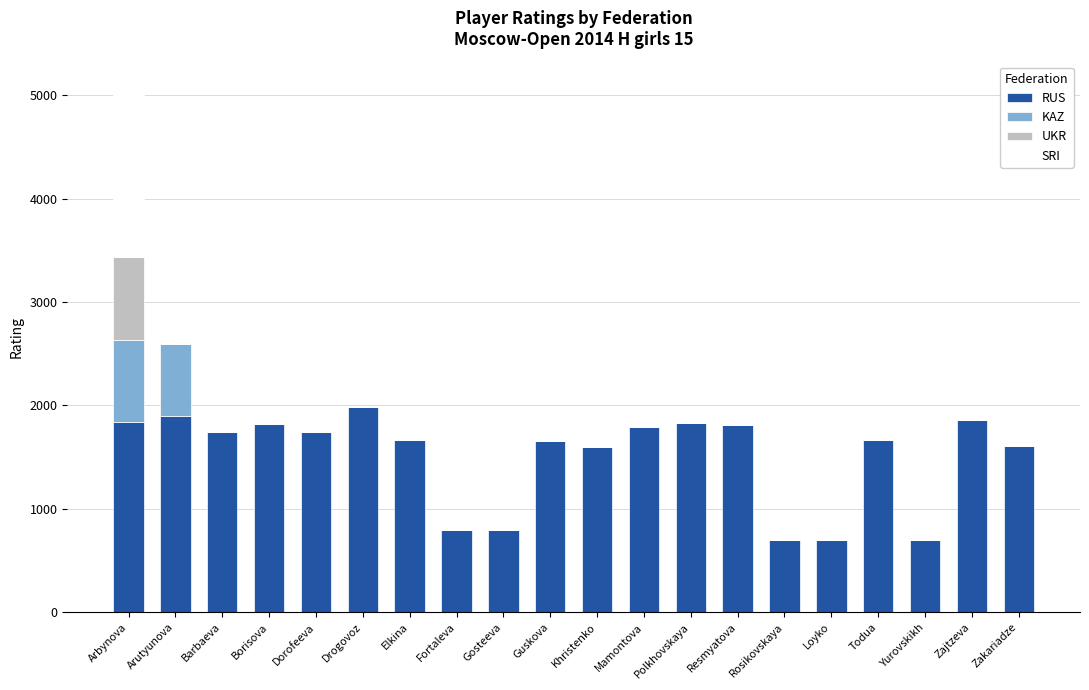

What is the highest value of the RUS series?

1981